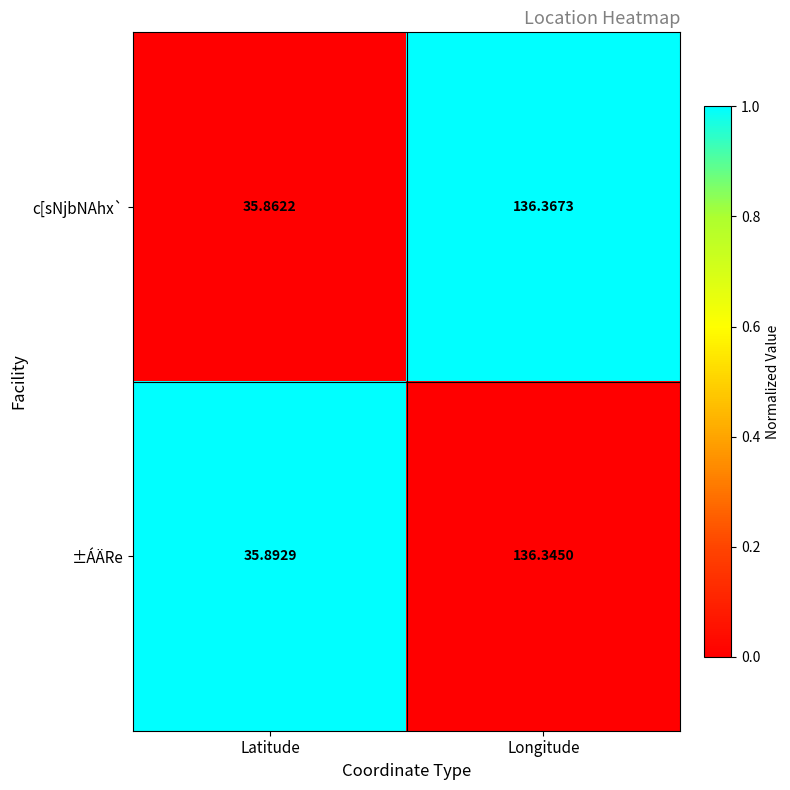

At which label does c[sNjbNAhx` reach its peak?

Longitude